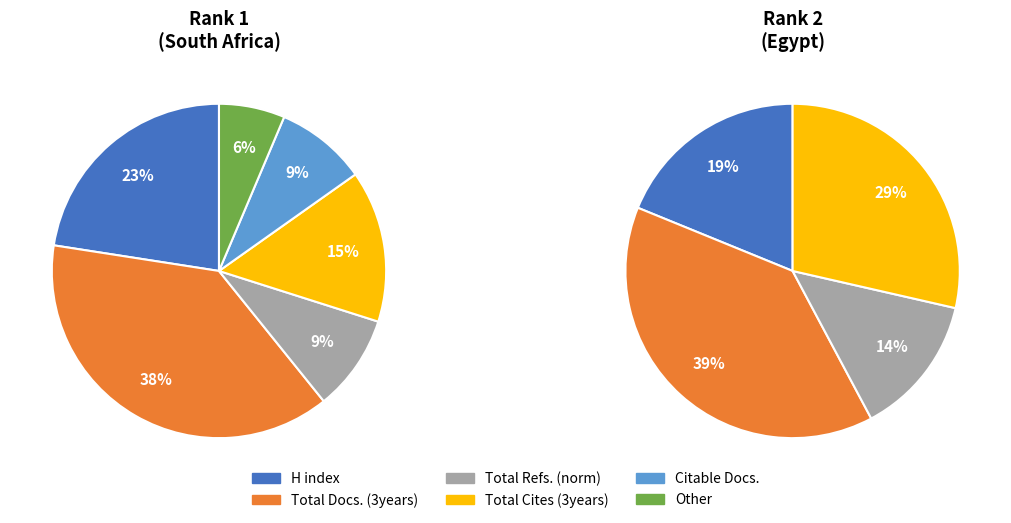

What is the ratio of the value at Egypt to the value at South Africa?

0.8